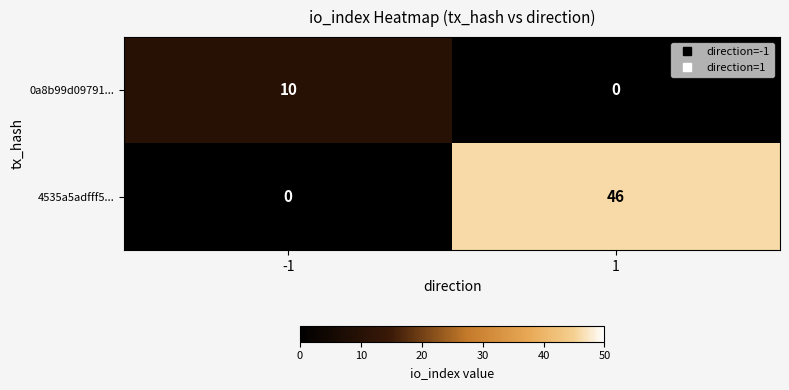

How many categories are shown in the chart?

2